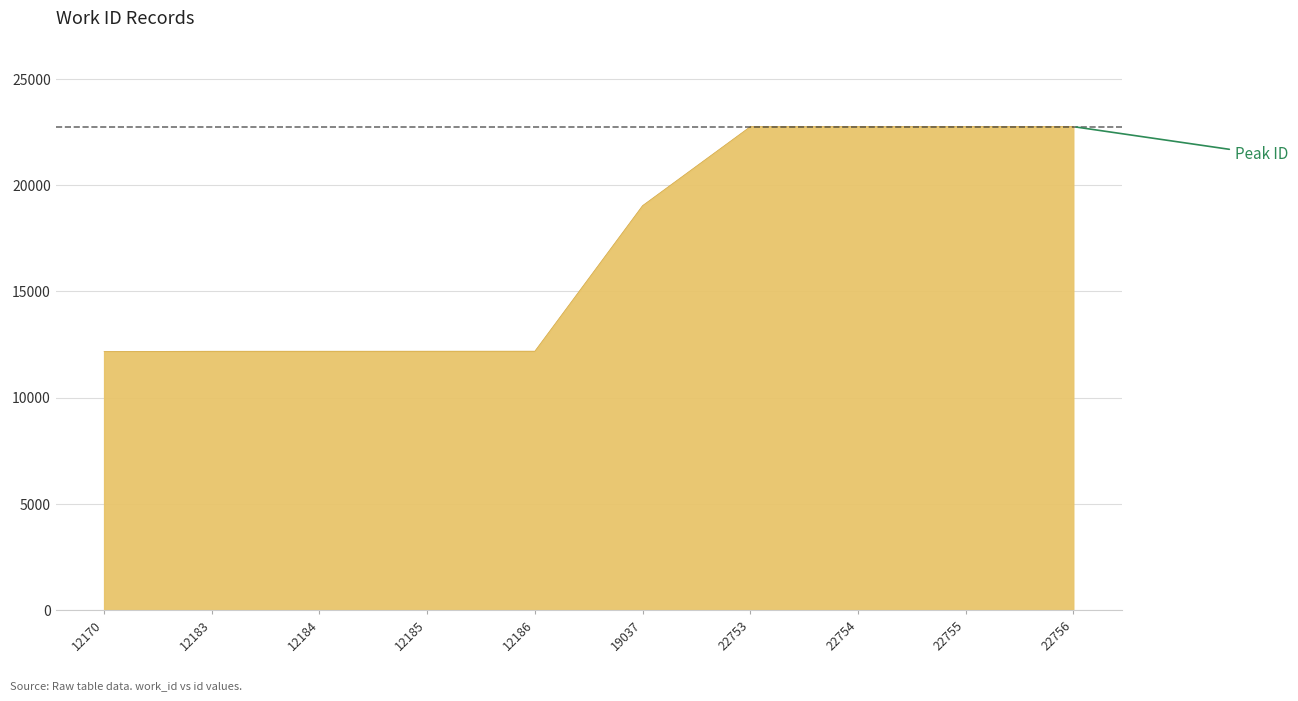

What is the difference between the second highest and minimum values?

10585